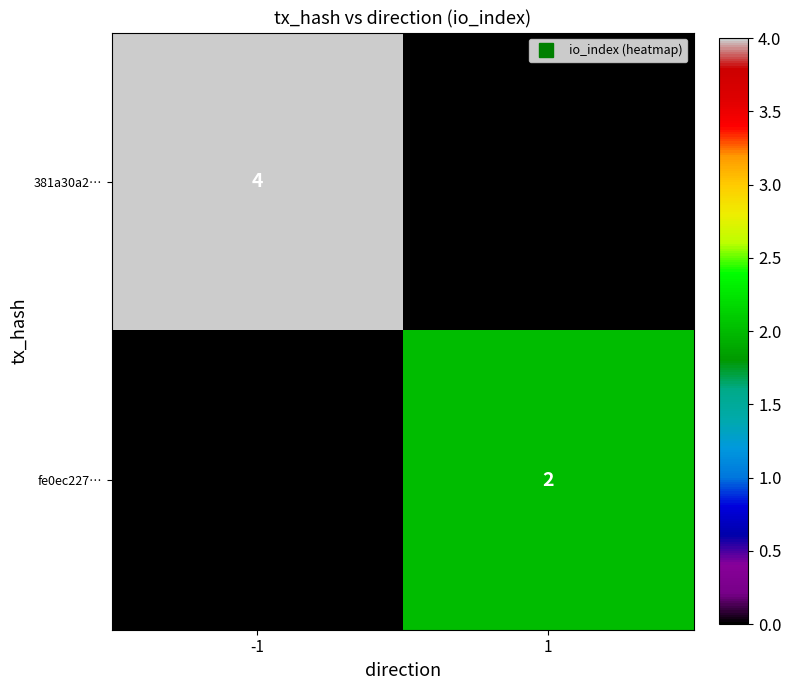

Rank the series by their maximum value, from lowest to highest.

fe0ec227…, 381a30a2…